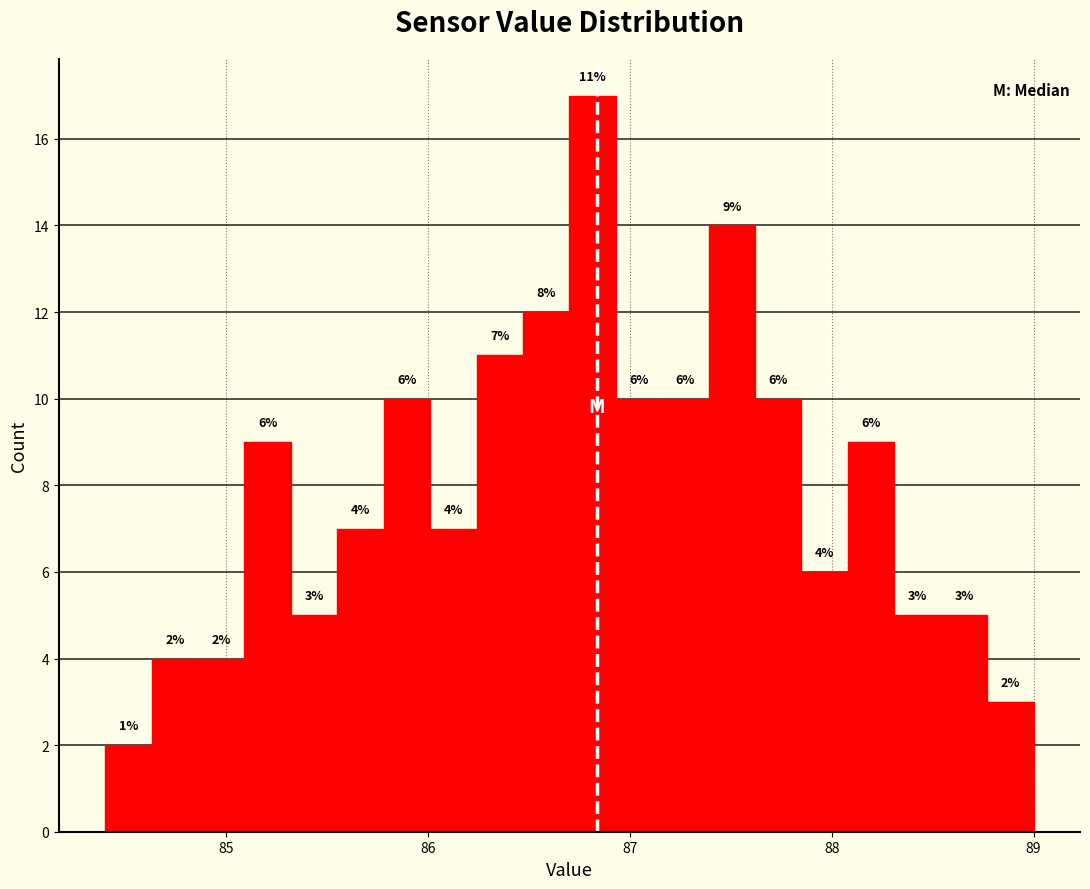

Around what value on the x-axis is the tallest bar? Give the approximate position of its centre, as read against the axis.

86.8